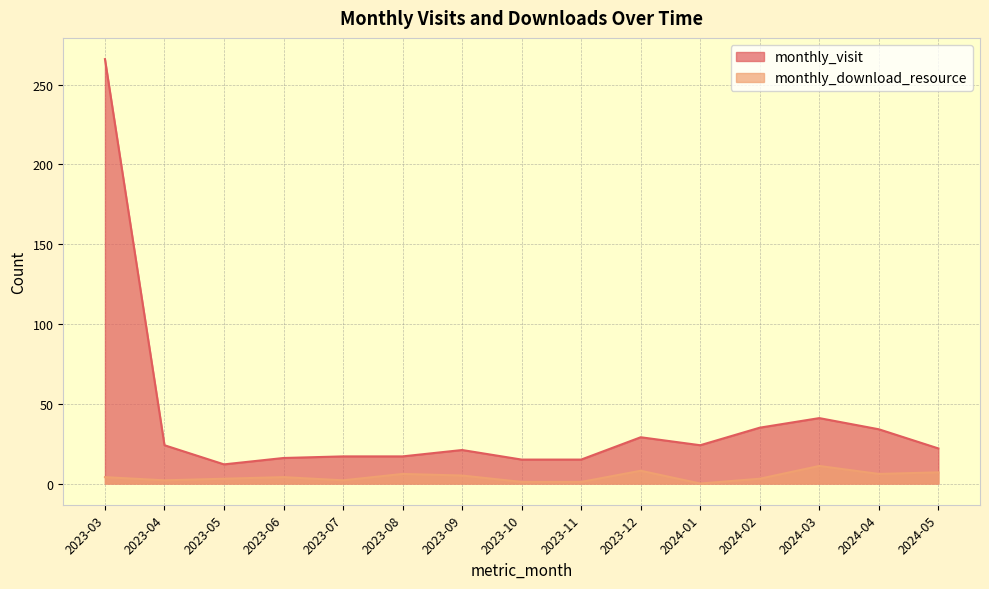

Rank the series by their maximum value, from highest to lowest.

monthly_visit, monthly_download_resource